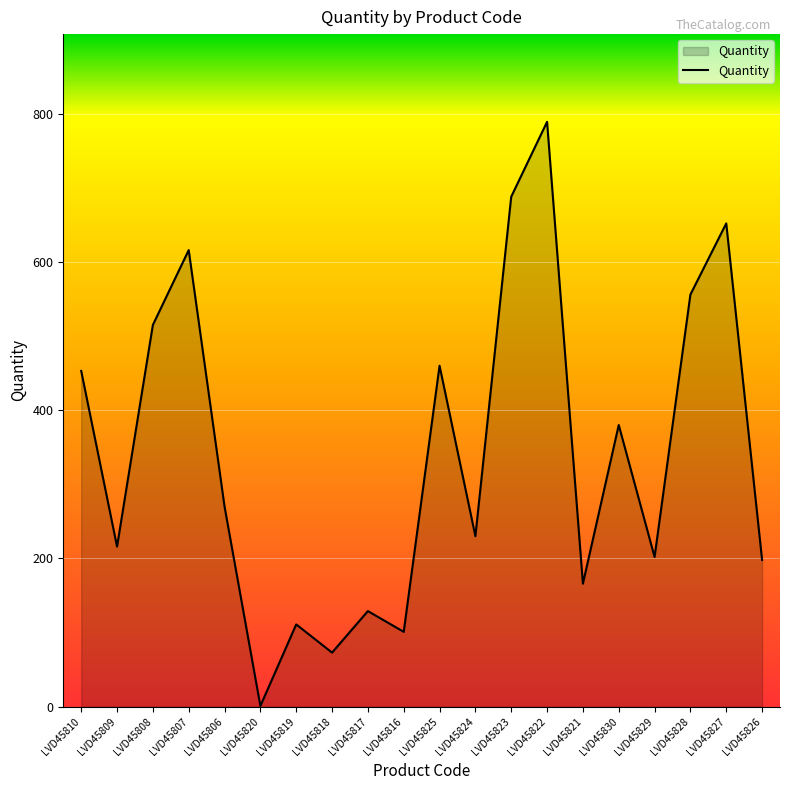

What is the ratio of the value at LVD45822 to the value at LVD45825?

1.7